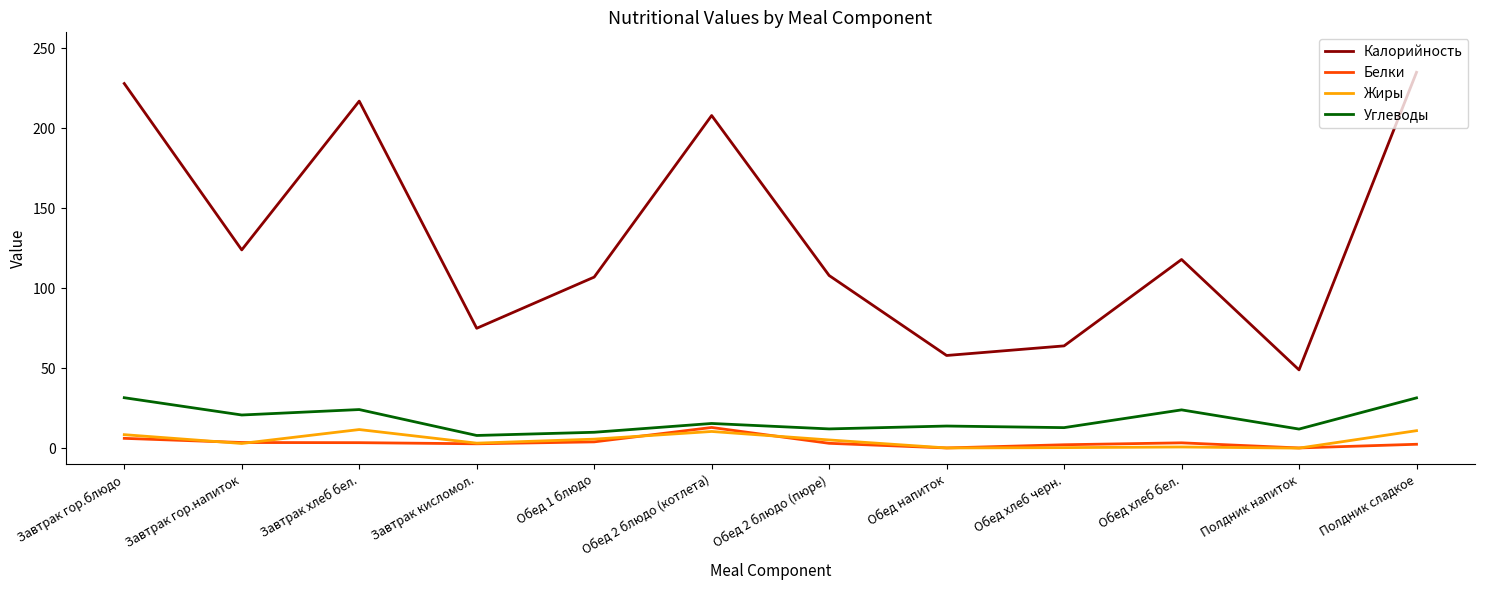

What are all the series names shown in the legend?

Калорийность, Белки, Жиры, Углеводы